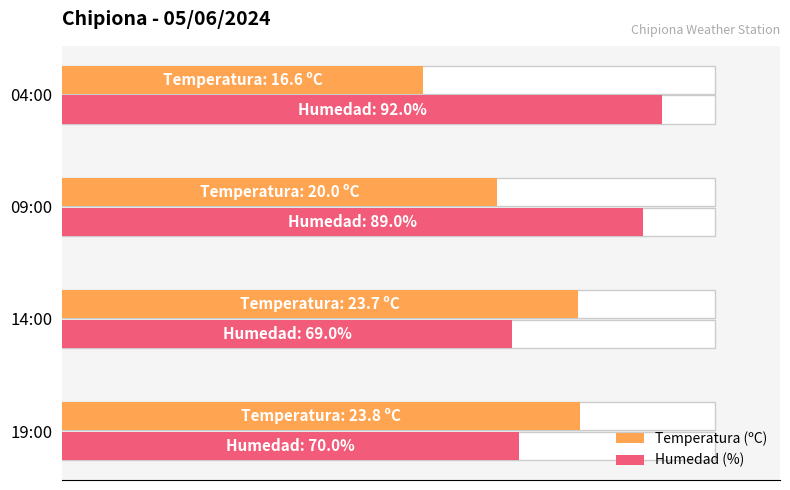

What is the value of the Humedad (%) bar at the 4th from the left?

92.0